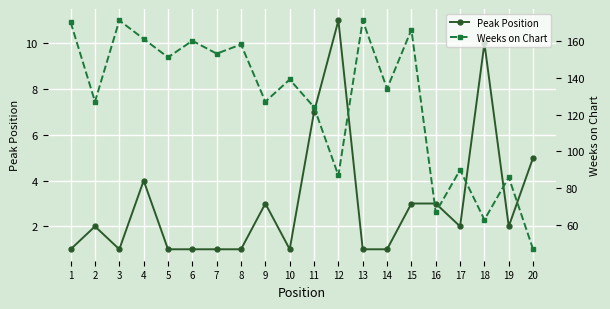

Reading left to right, extract all data points from this chart.

Peak Position: 1=1	2=2	3=1	4=4	5=1	6=1	7=1	8=1	9=3	10=1	11=7	12=11	13=1	14=1	15=3	16=3	17=2	18=10	19=2	20=5
Weeks on Chart: 1=170	2=127	3=171	4=161	5=151	6=160	7=153	8=158	9=127	10=139	11=124	12=87	13=171	14=134	15=166	16=67	17=90	18=63	19=86	20=47